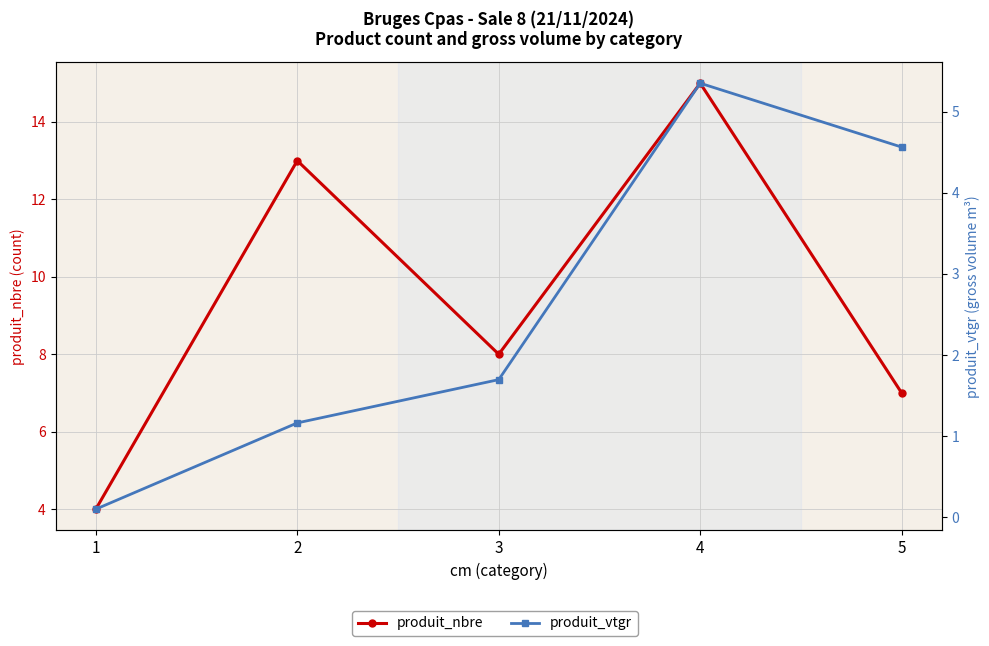

At which category is the sum across all series the highest?

4